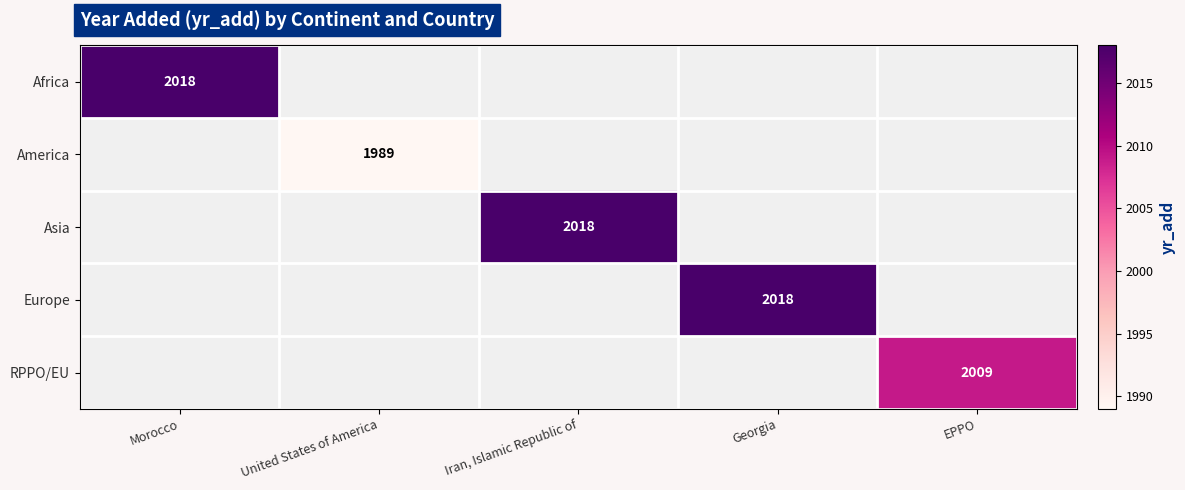

At how many categories does at least one series exceed 1998?

4